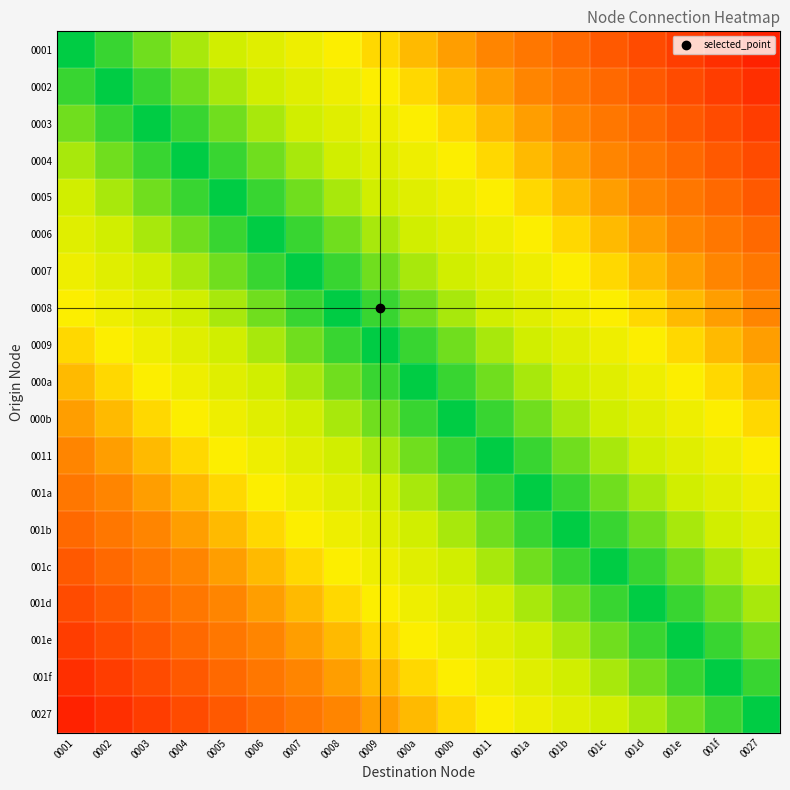

At which category is the sum across all series the highest?

0001